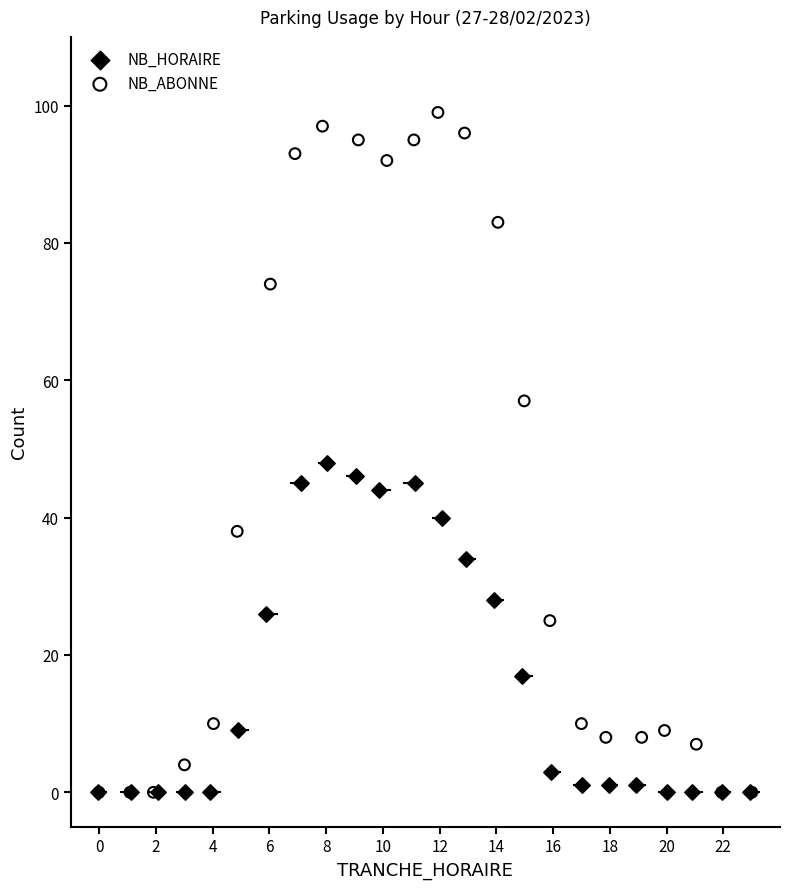

Which series has the widest spread of Y values?

NB_ABONNE